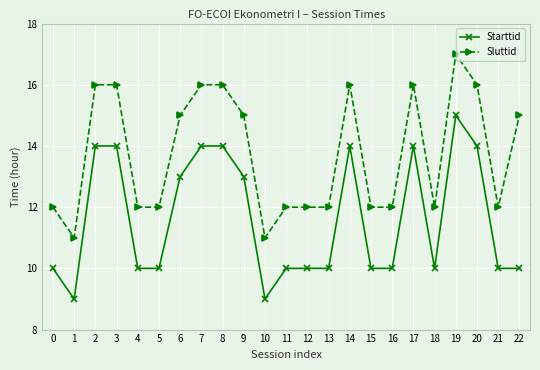

True or false: Starttid has more than 1 interior local peaks.

True